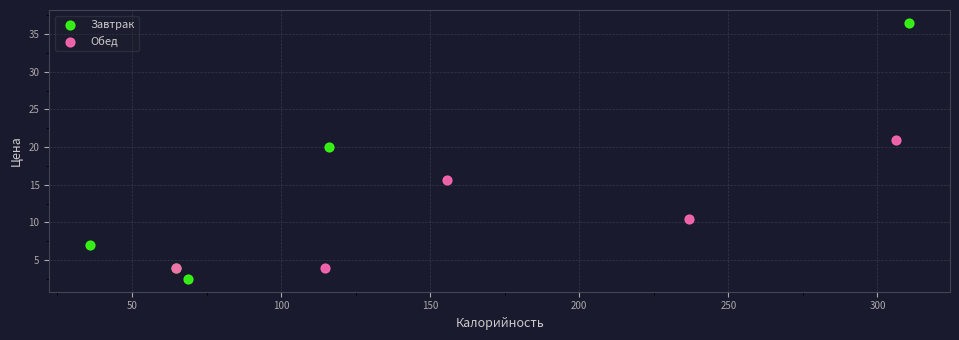

What are all the series names shown in the legend?

Завтрак, Обед